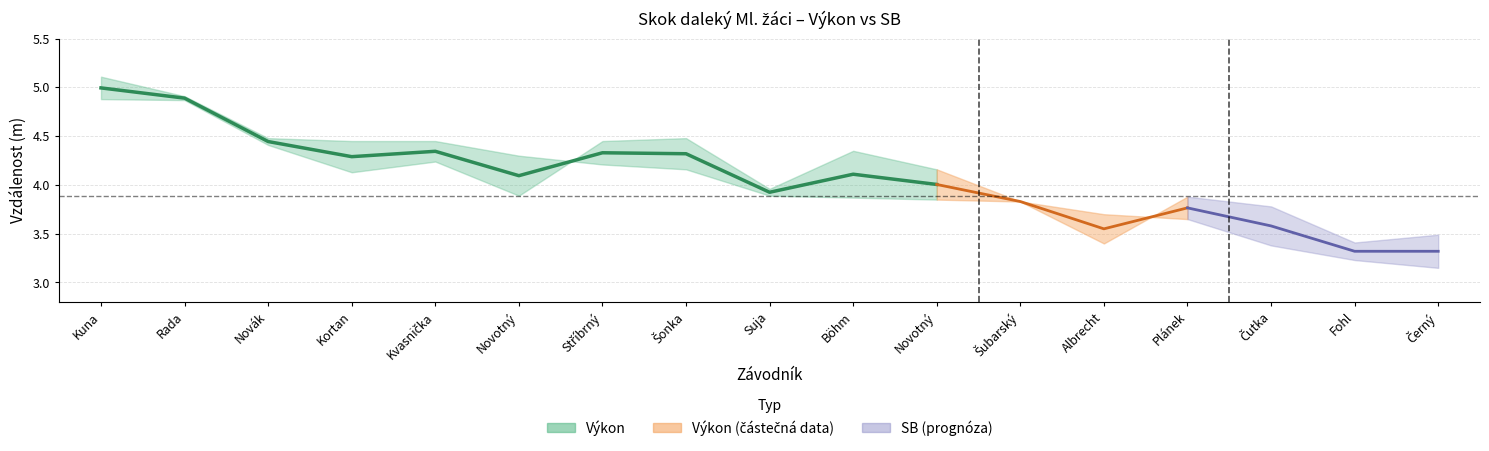

What is the label of the 11th point from the right?

Stříbrný Vojtěch